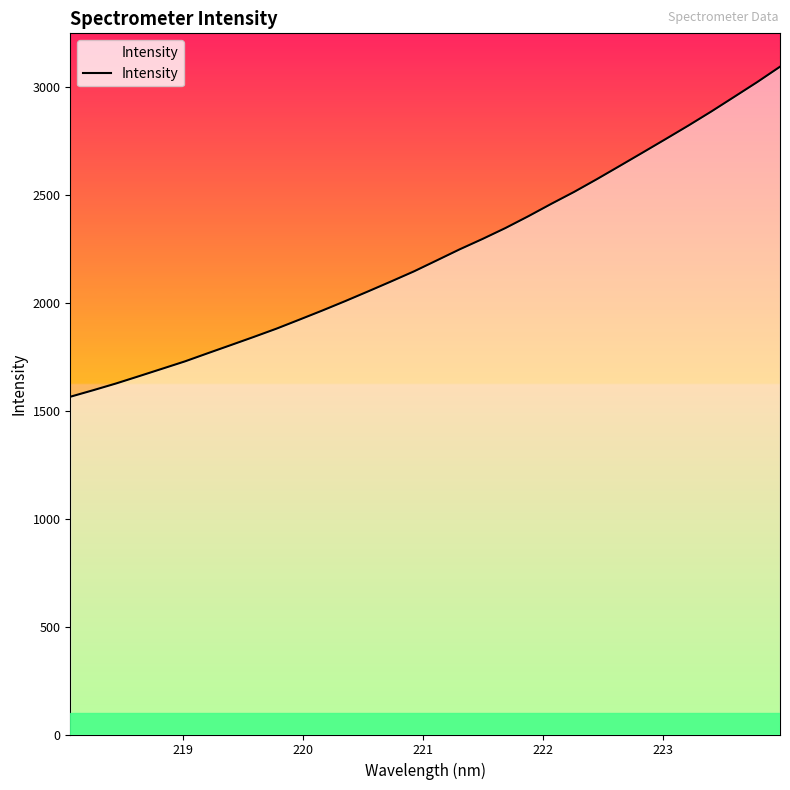

What is the minimum value shown in the chart?

1565.9